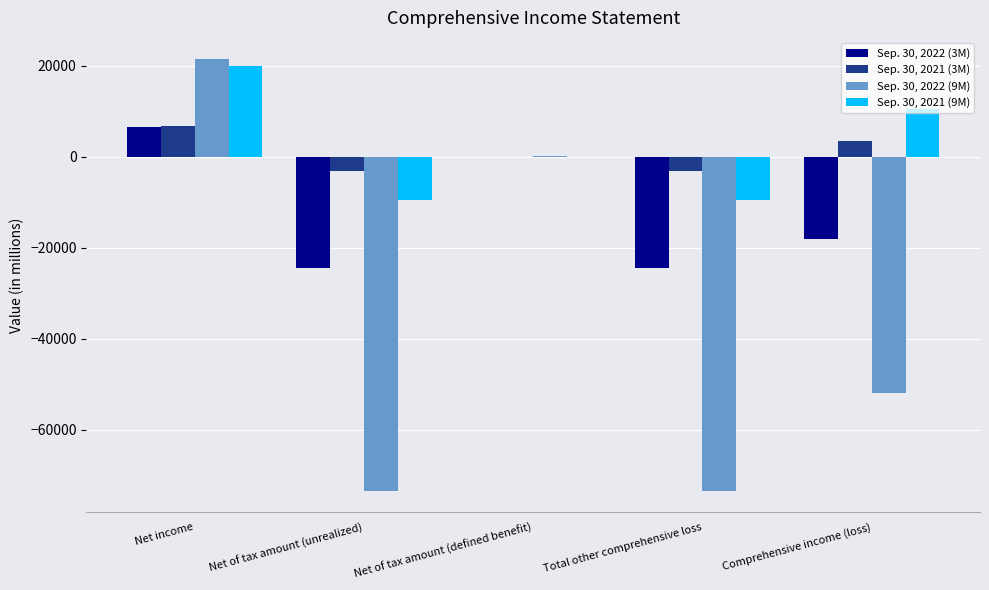

At which category is the sum across all series the highest?

Net income